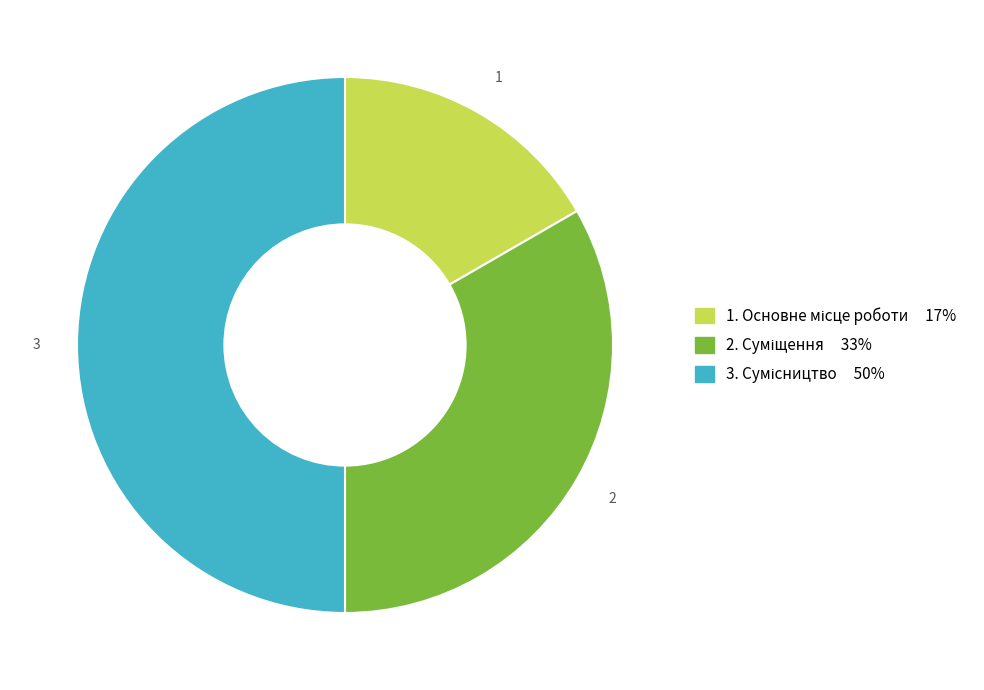

Count the number of slices in the pie.

3